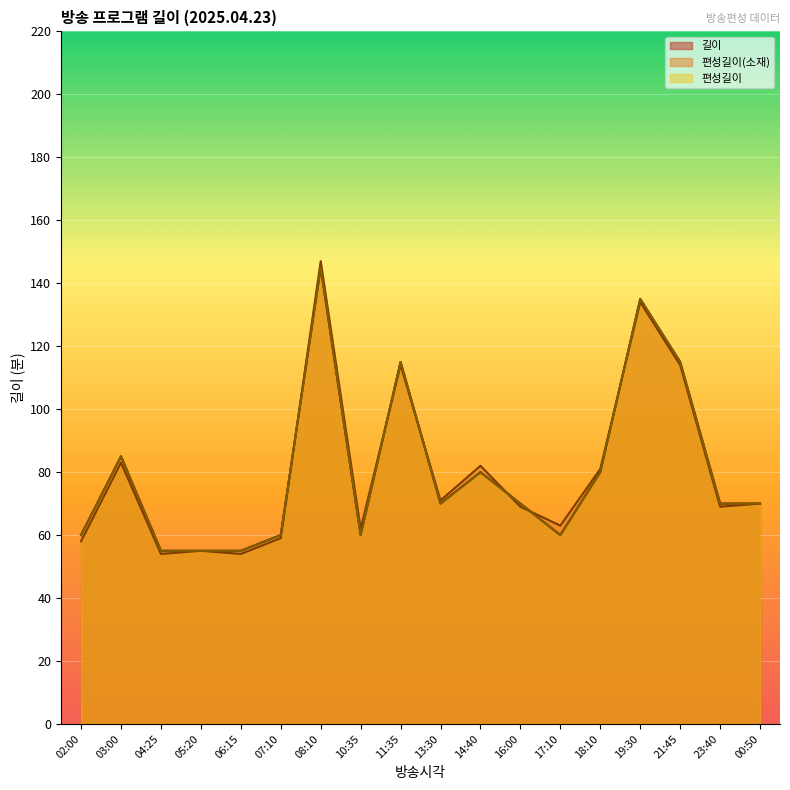

How many intersections are there between 편성길이 and 편성길이(소재)?

6